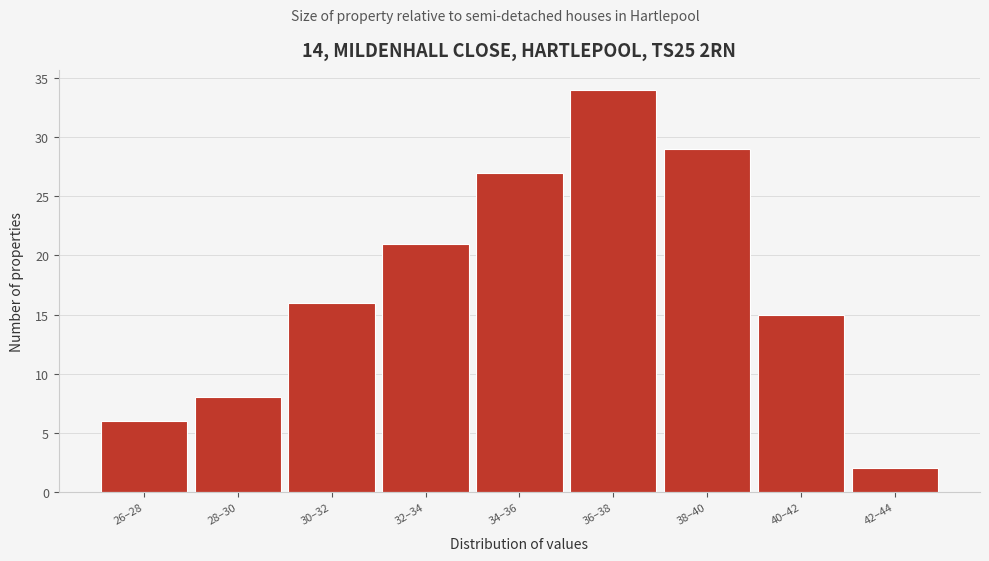

Reading right to left, transcribe all the data shown in this chart.

2	15	29	34	27	21	16	8	6